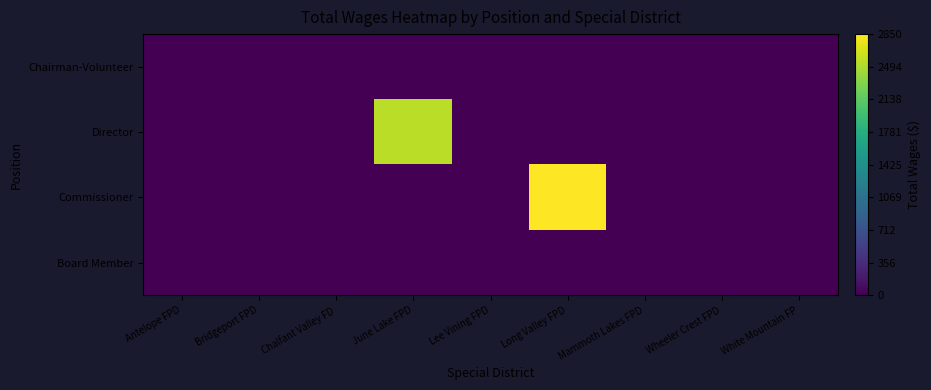

Which has a higher value, Chalfant Valley FD or June Lake FPD?

Chalfant Valley FD